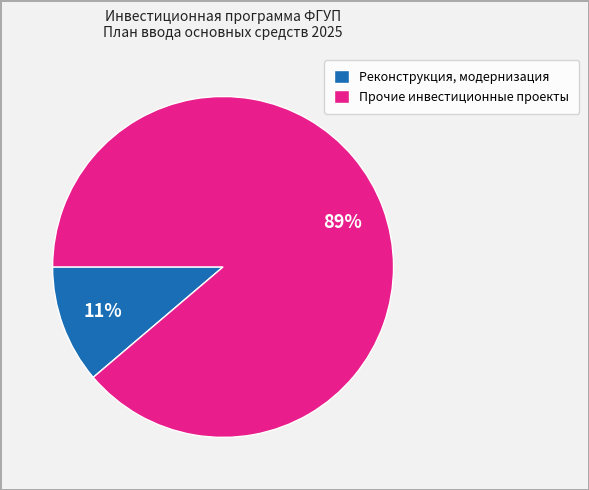

How many slices are in this pie chart?

2